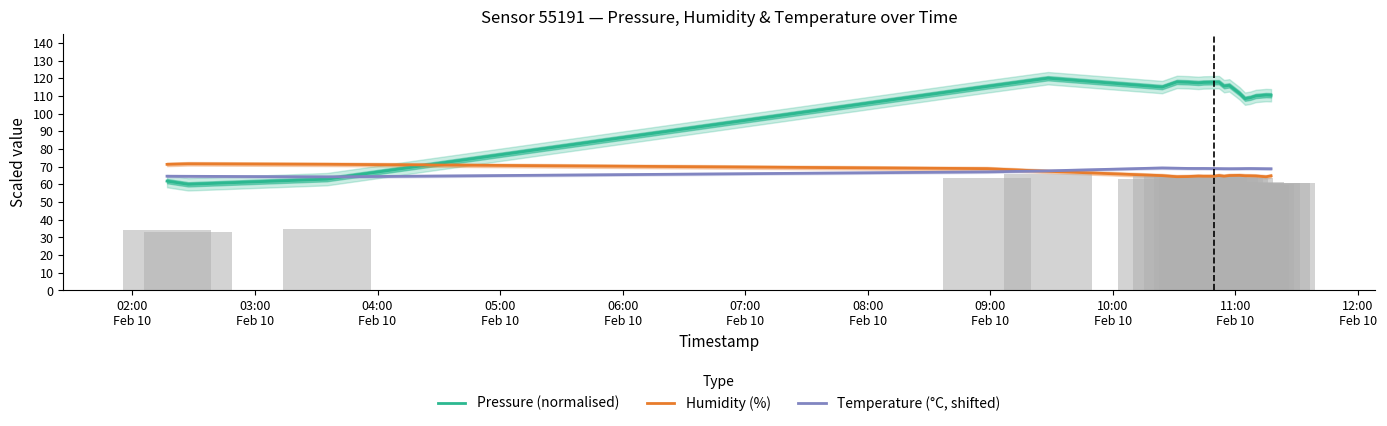

What is the maximum value for Humidity (%)?

71.6